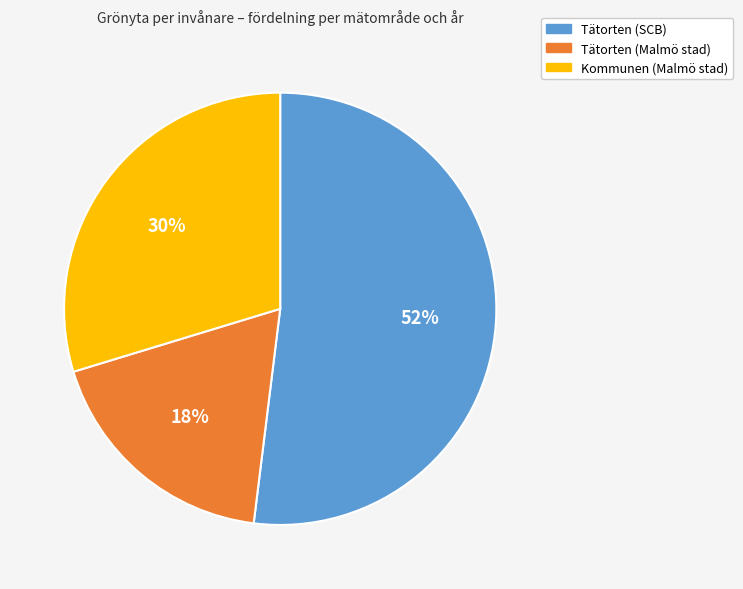

Is the sum of Tätorten (Malmö stad) and Kommunen (Malmö stad) greater than half?

No